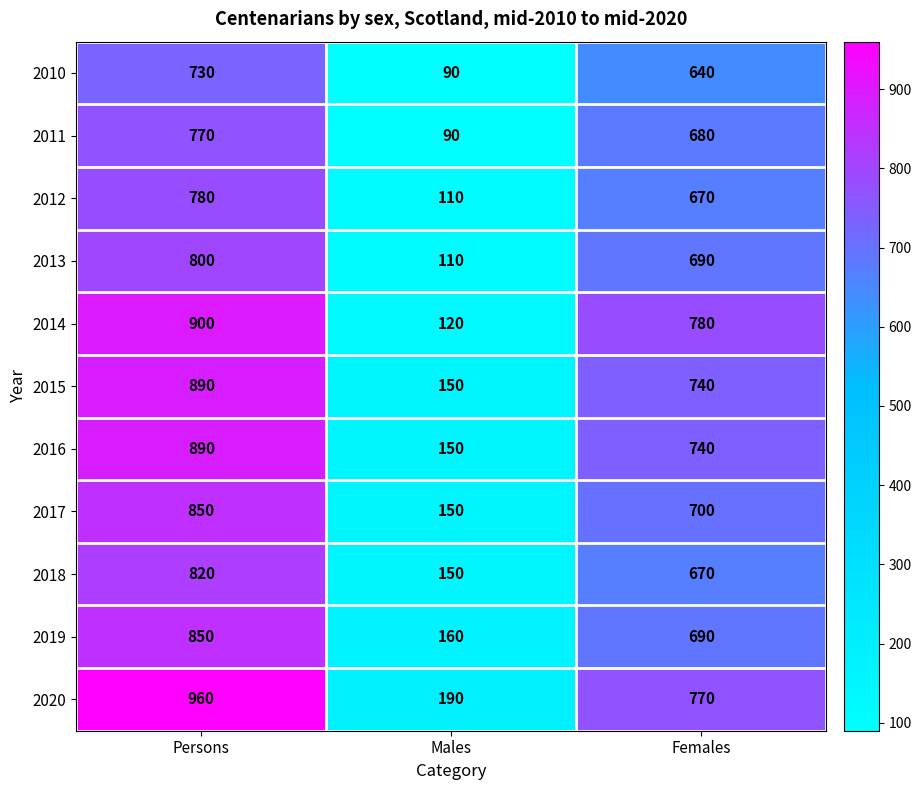

Which series has the largest total across all categories?

2020